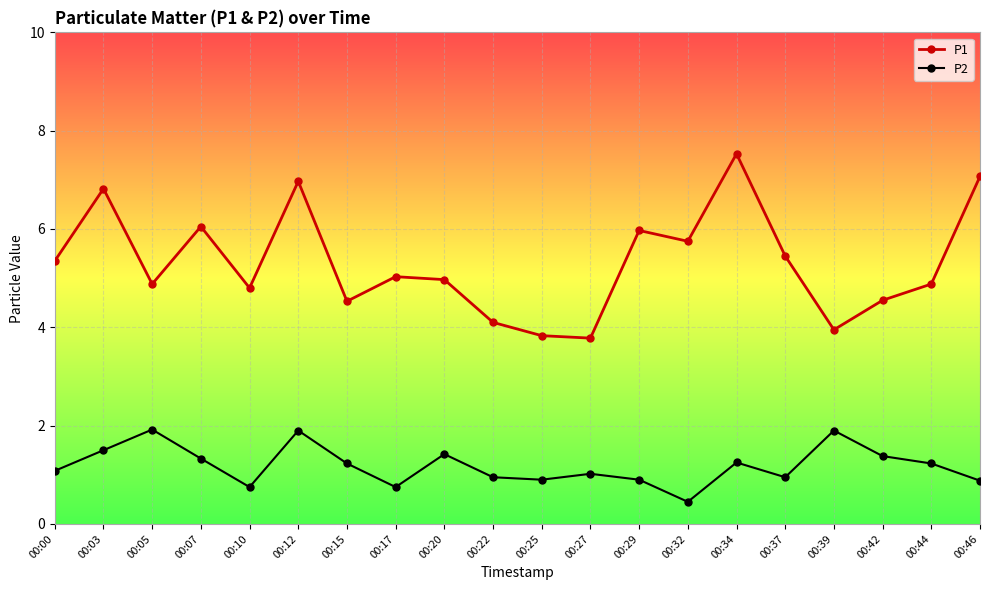

True or false: P1 and P2 cross at least once.

False